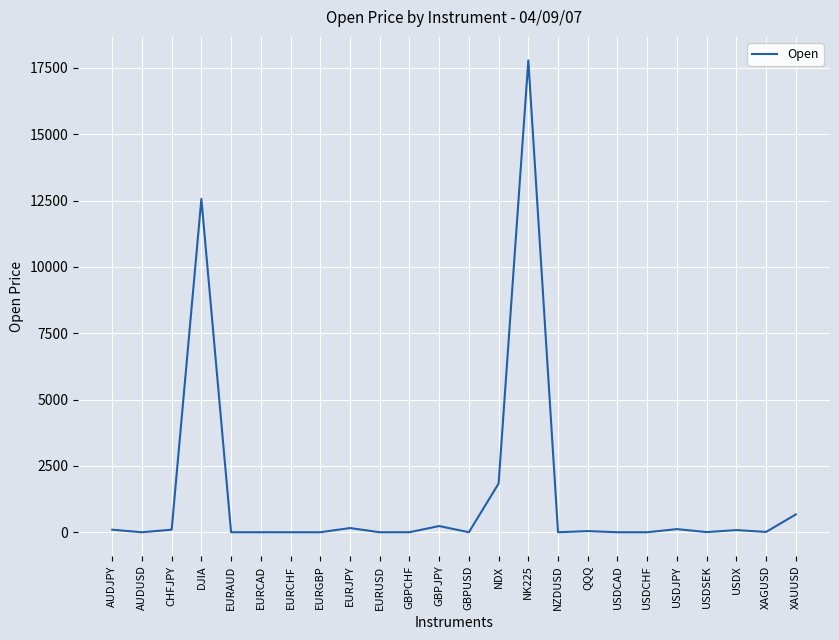

Which has a higher value, CHFJPY or NDX?

NDX